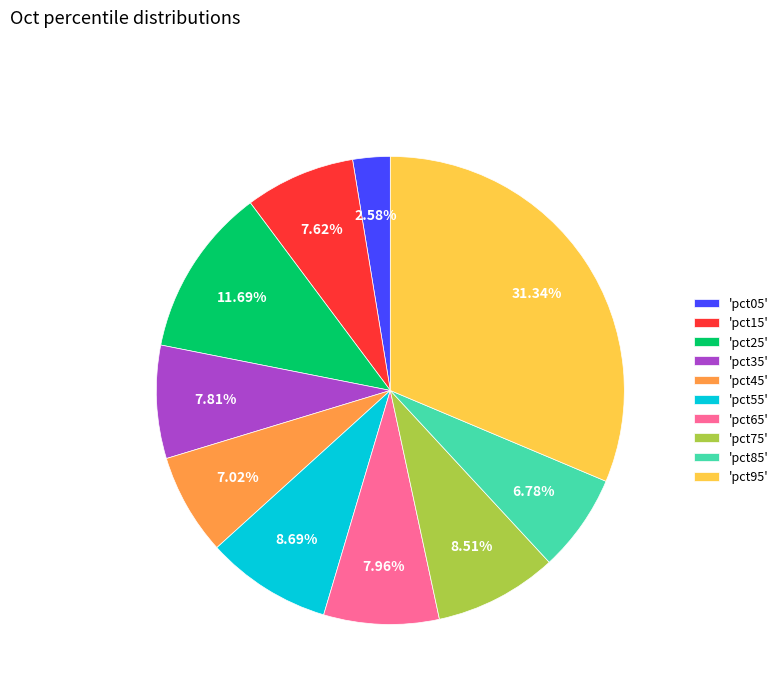

Which slice is the smallest?

'pct05'